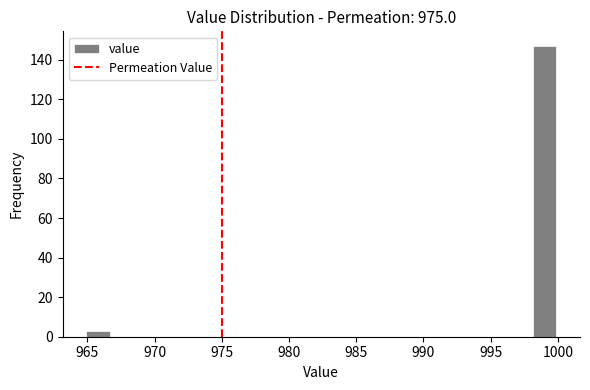

Read against the x-axis, roughly where is the centre of the tallest bar?

999.0